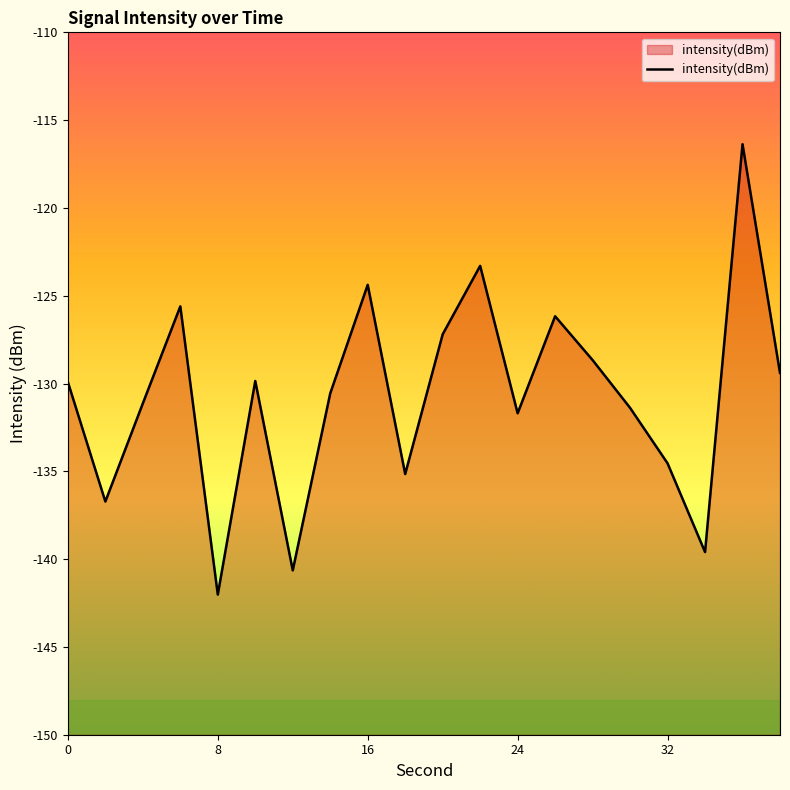

True or false: there are more than 1 points higher than both neighbors.

True